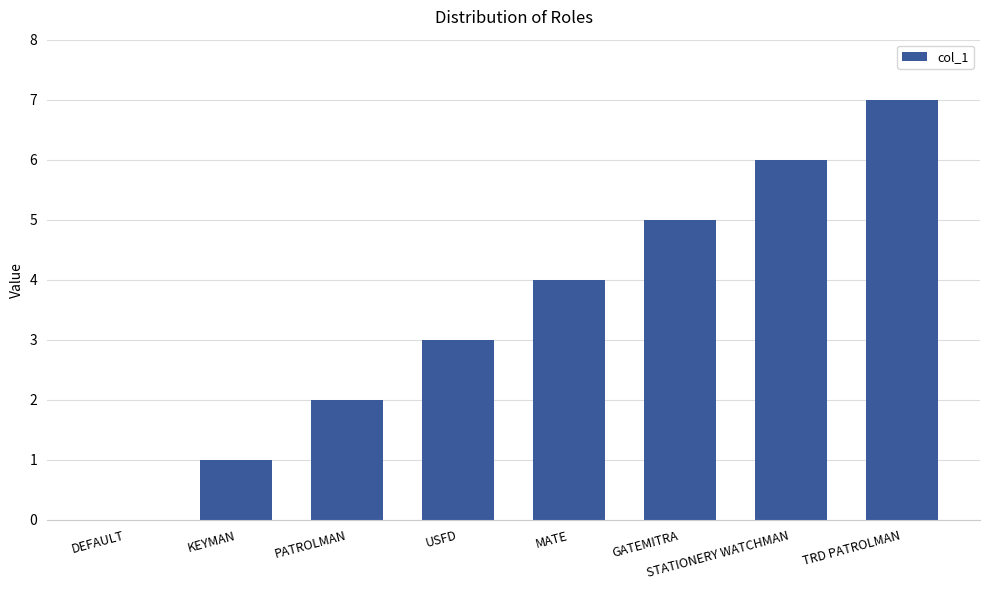

What is the sum of the values at STATIONERY WATCHMAN and PATROLMAN?

8